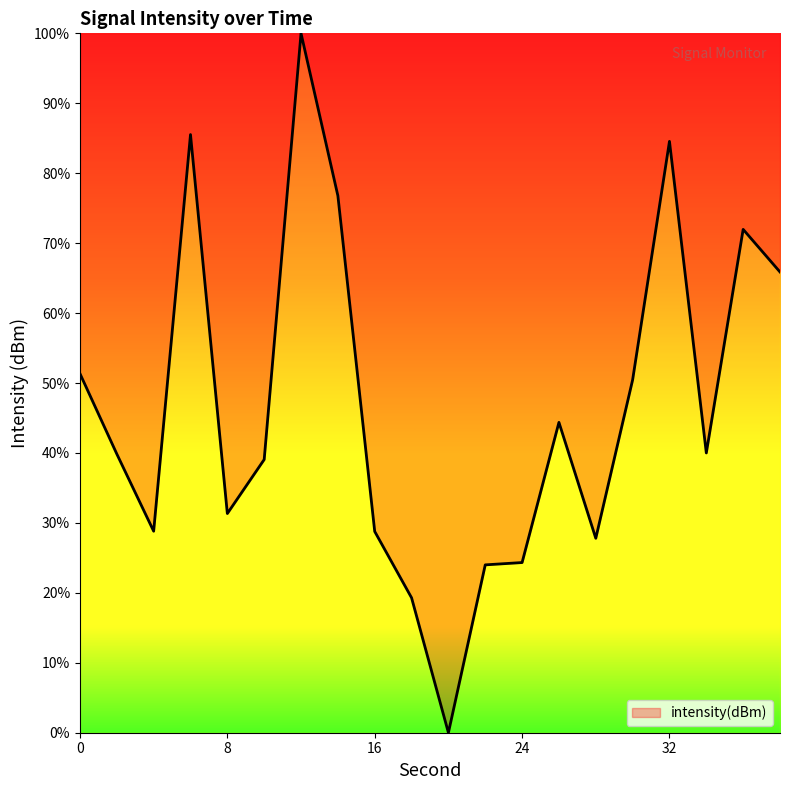

What is the difference between the maximum and minimum values?

100.0